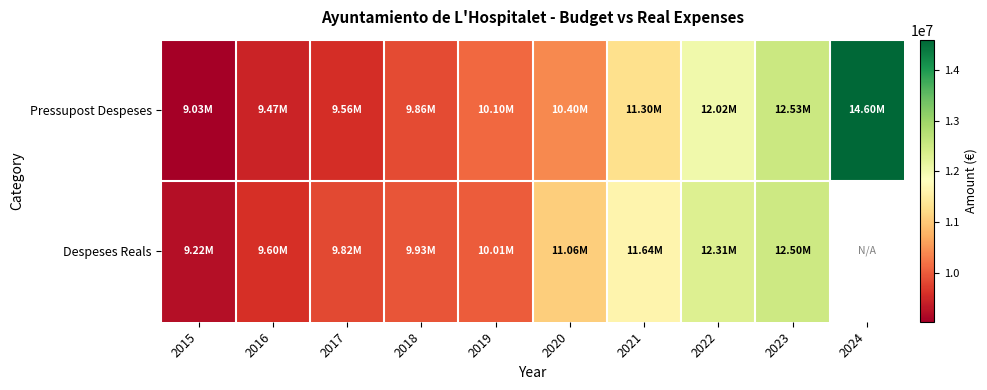

At which category is the sum across all series the highest?

2023